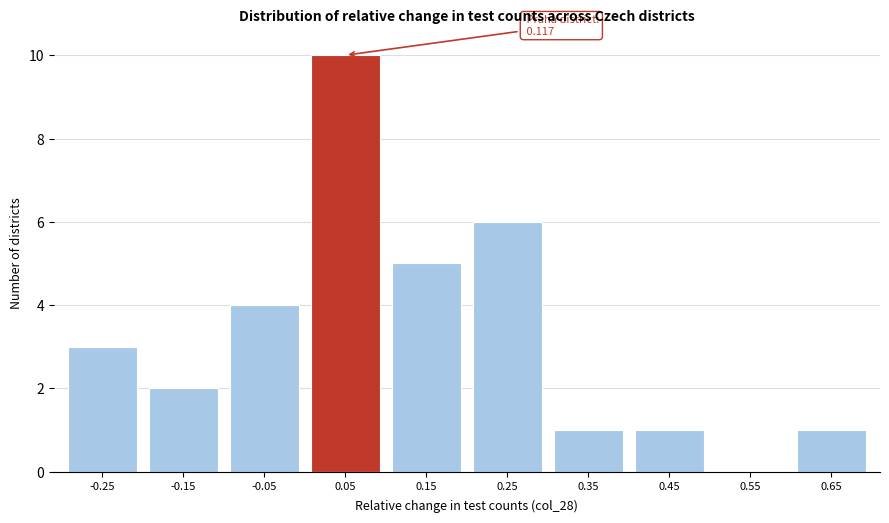

Reading left to right, what are all the values shown in this chart?

-0.25=3	-0.15=2	-0.05=4	0.05=10	0.15=5	0.25=6	0.35=1	0.45=1	0.55=0	0.65=1